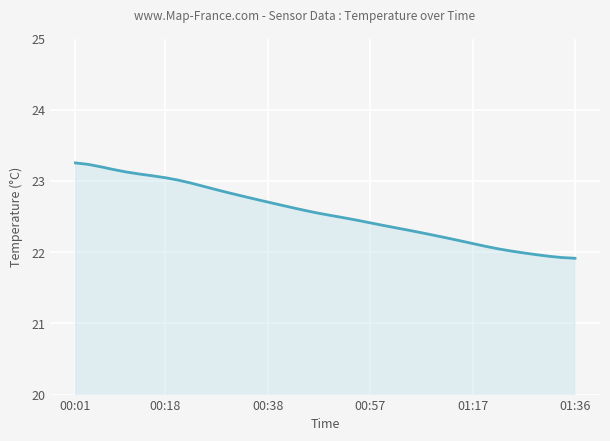

What is the difference between the maximum and minimum values?

1.3